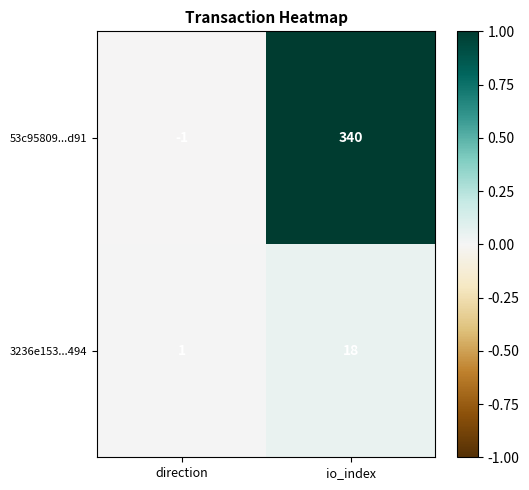

Where is 3236e153...494 nearest to the value 9?

direction